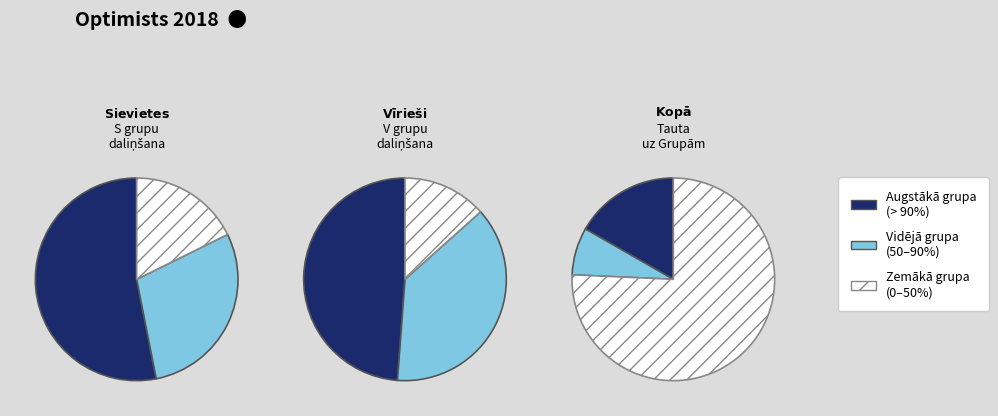

What percentage is the S-3 slice, to the nearest percent?

15%